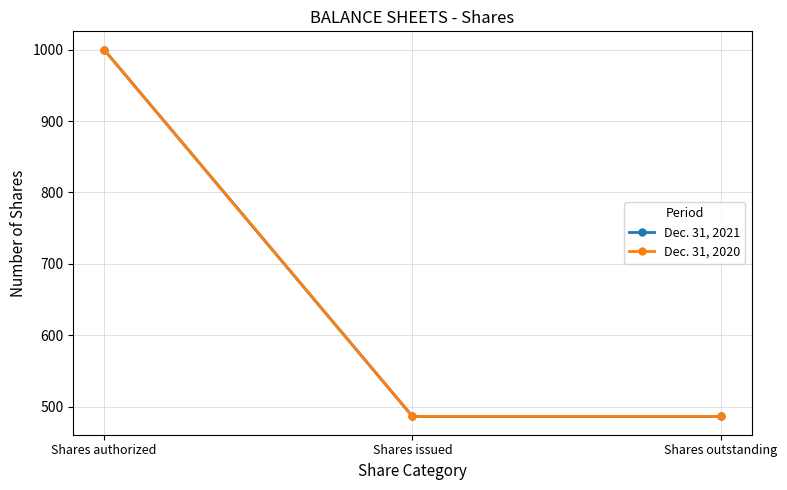

At which label does Dec. 31, 2020 reach its peak?

Shares authorized